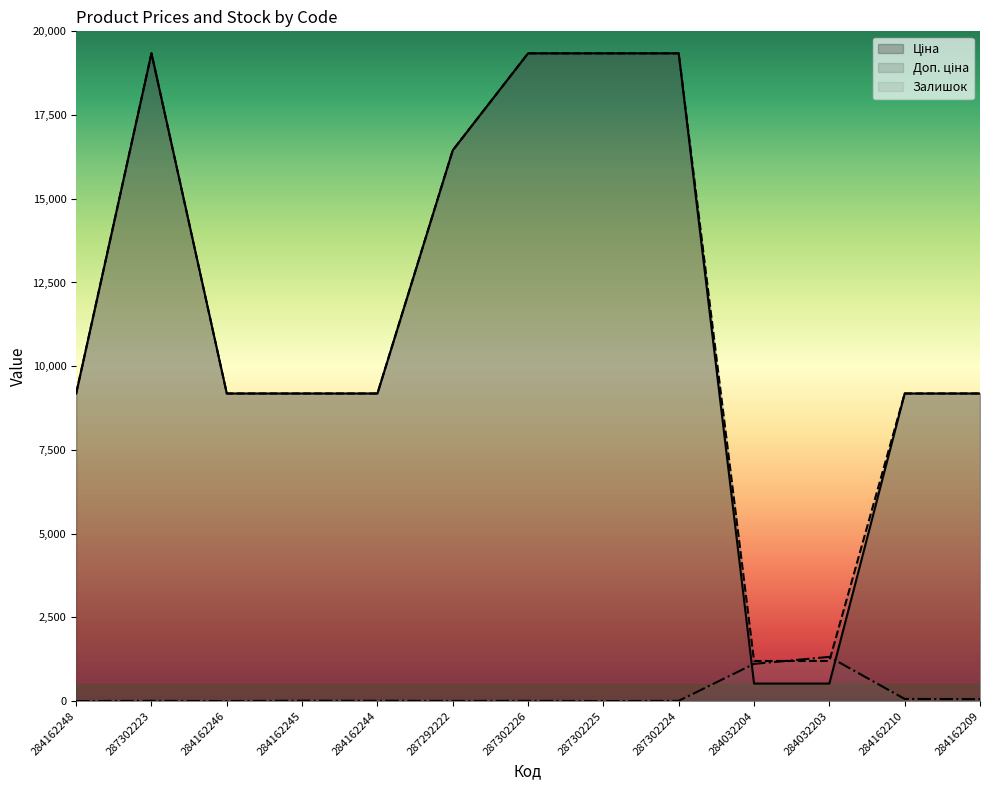

At how many categories does at least one series exceed 4709?

11